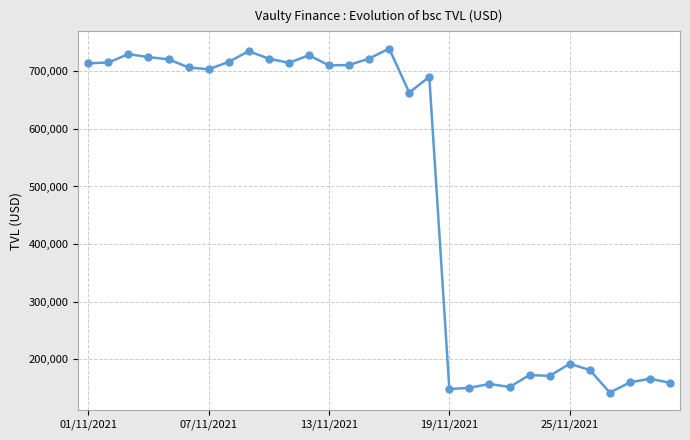

True or false: the data has more than 1 interior local peaks.

True